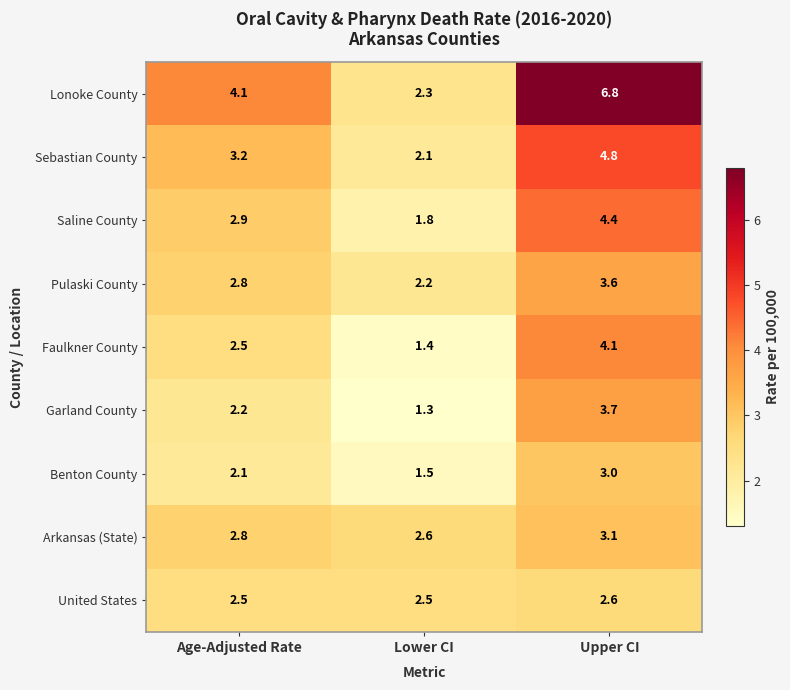

Which series has the largest range (max minus min)?

Lonoke County